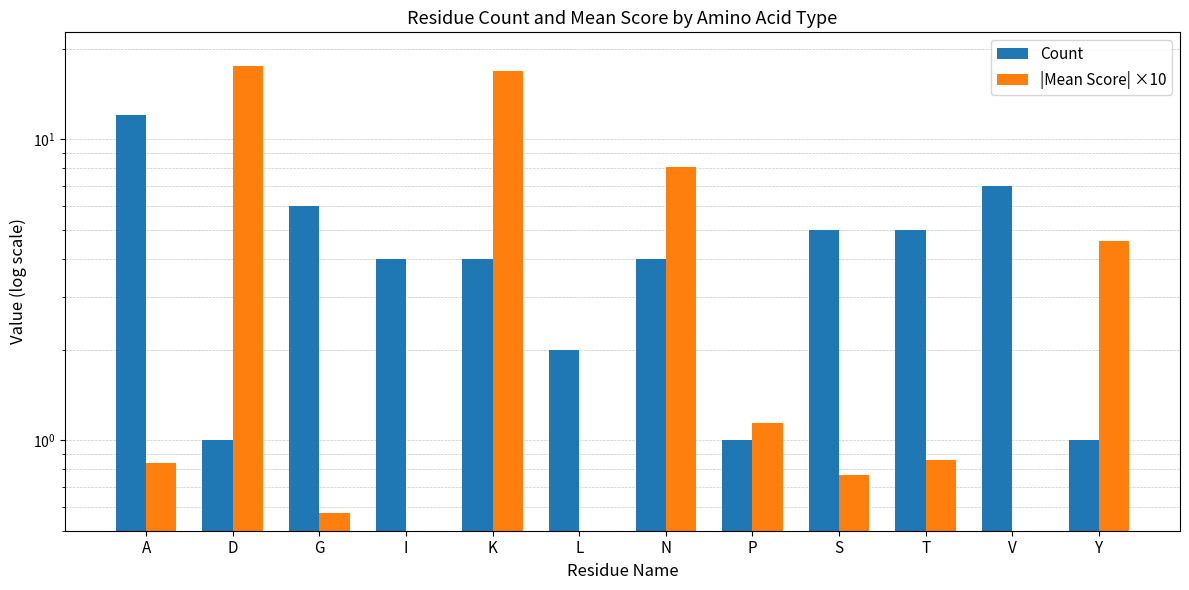

Which has a higher value, P or Y?

P